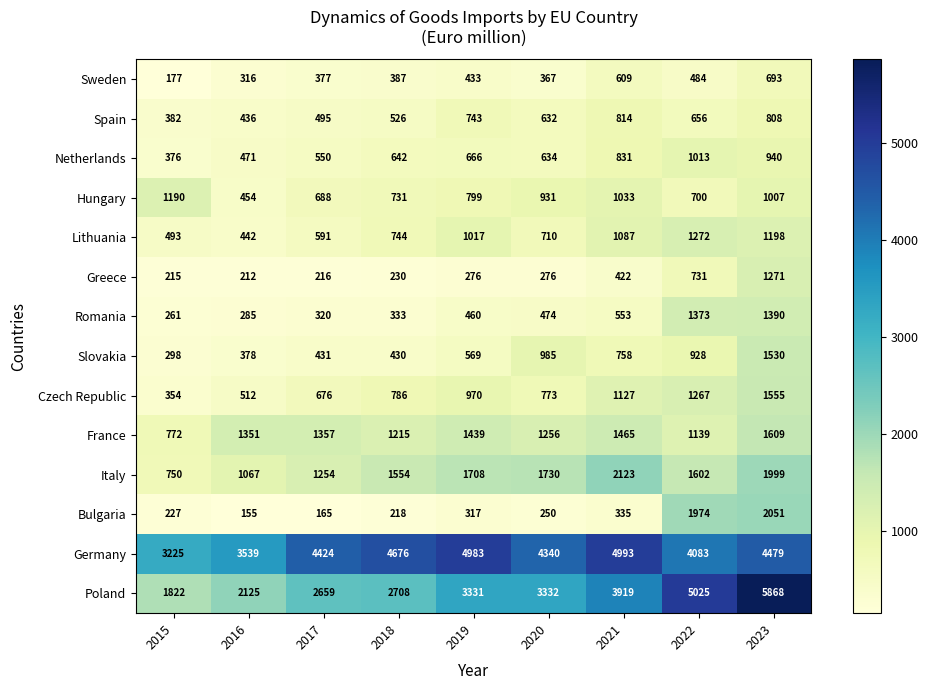

Which series has the largest total across all categories?

Germany